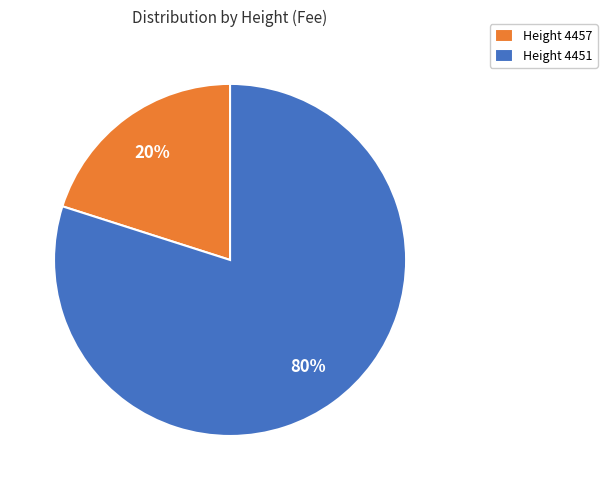

To the nearest percent, what percentage of the pie is Height 4457?

20%